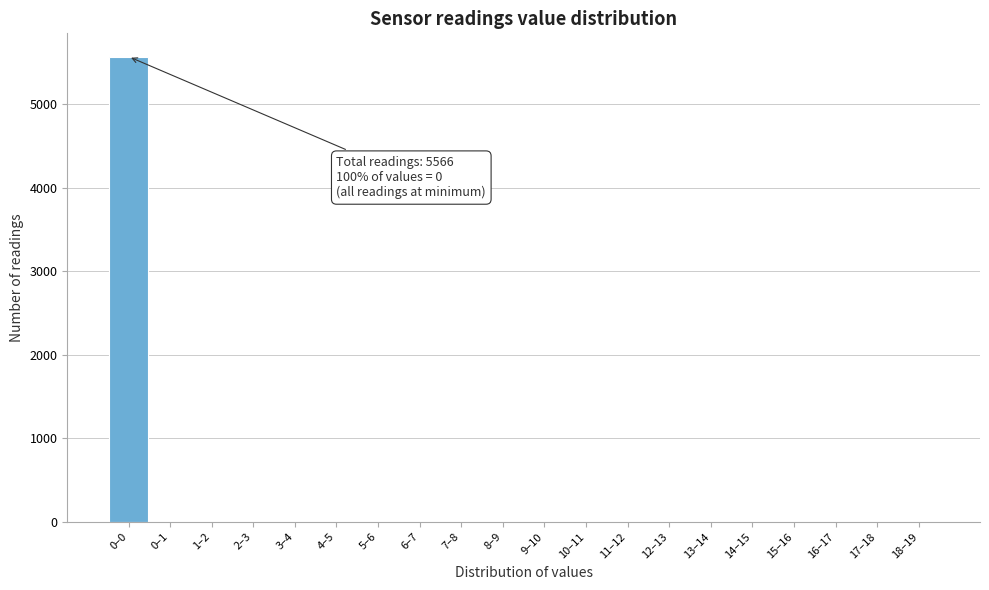

Reading left to right, extract all data points from this chart.

0–0=5566	0–1=0	1–2=0	2–3=0	3–4=0	4–5=0	5–6=0	6–7=0	7–8=0	8–9=0	9–10=0	10–11=0	11–12=0	12–13=0	13–14=0	14–15=0	15–16=0	16–17=0	17–18=0	18–19=0